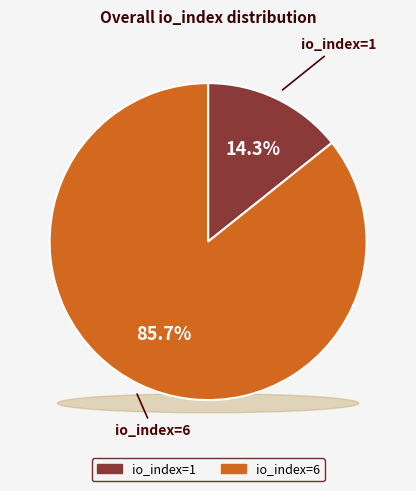

Is it true that io_index=1 is 14% of the pie?

True